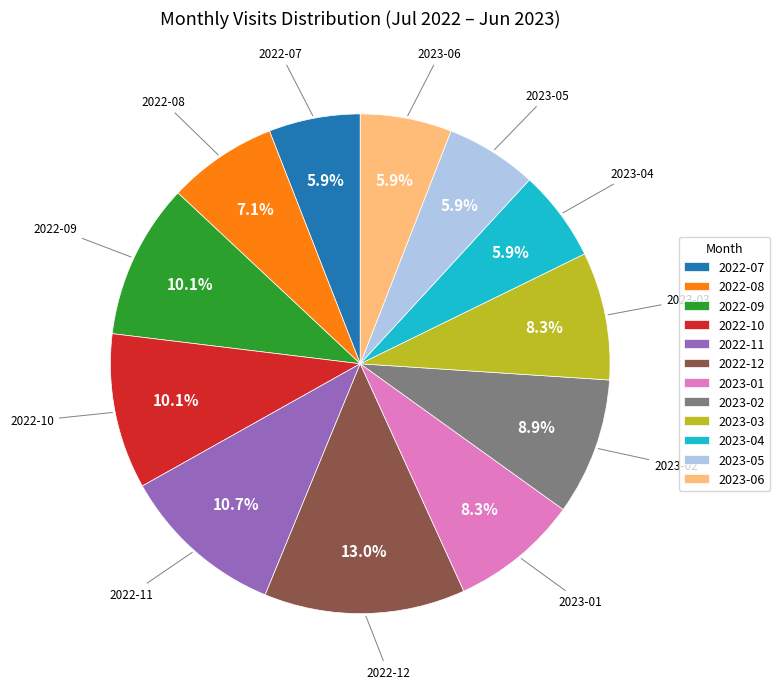

True or false: 2023-01 accounts for 1% of the total.

False